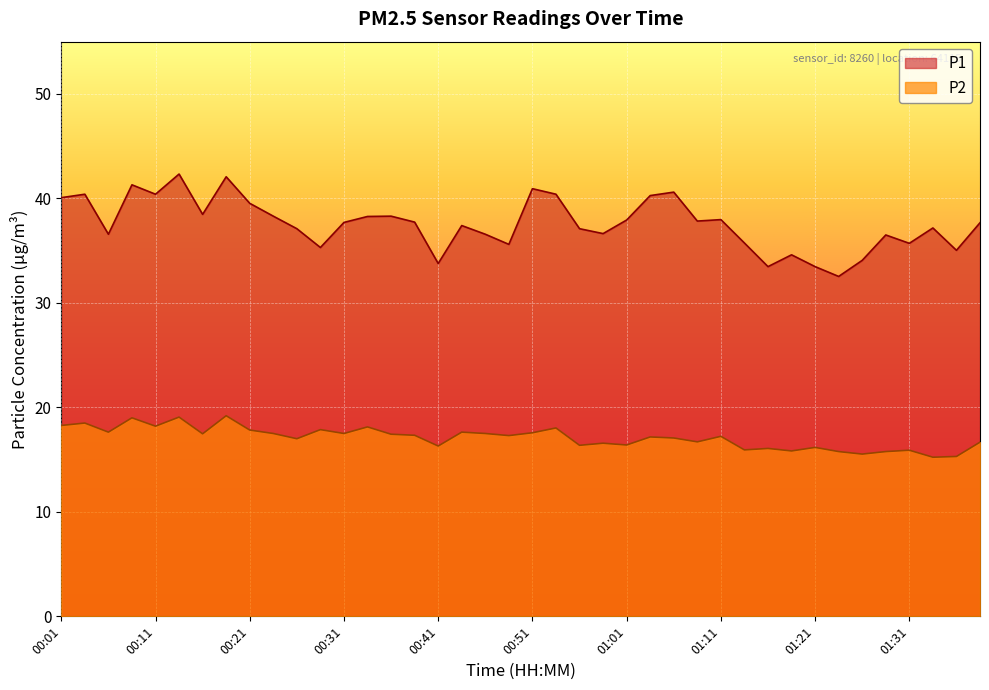

Is the value of P2 at 00:36 greater than the value of P1 at 01:13?

No